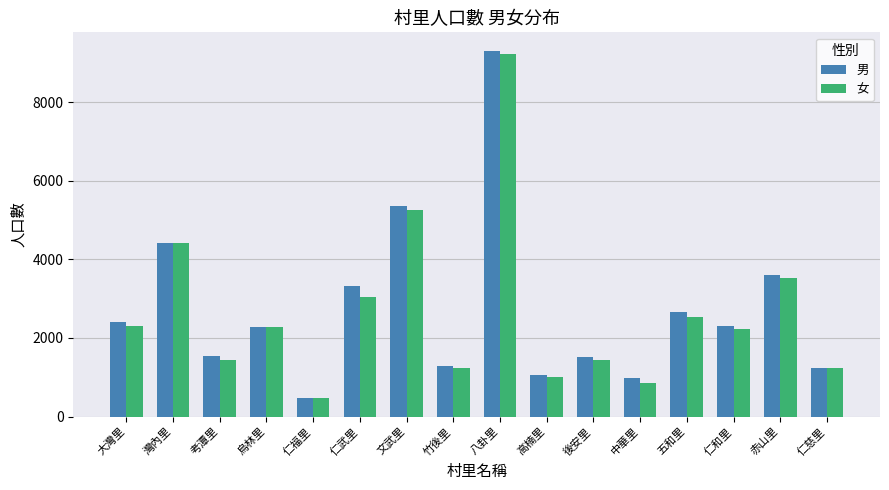

The 女 series shows 1432 at 考潭里. True or false?

True